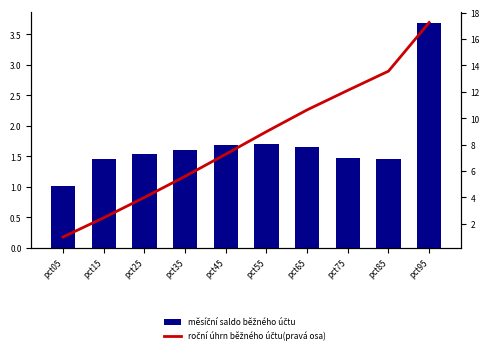

How many series are shown in this chart?

2